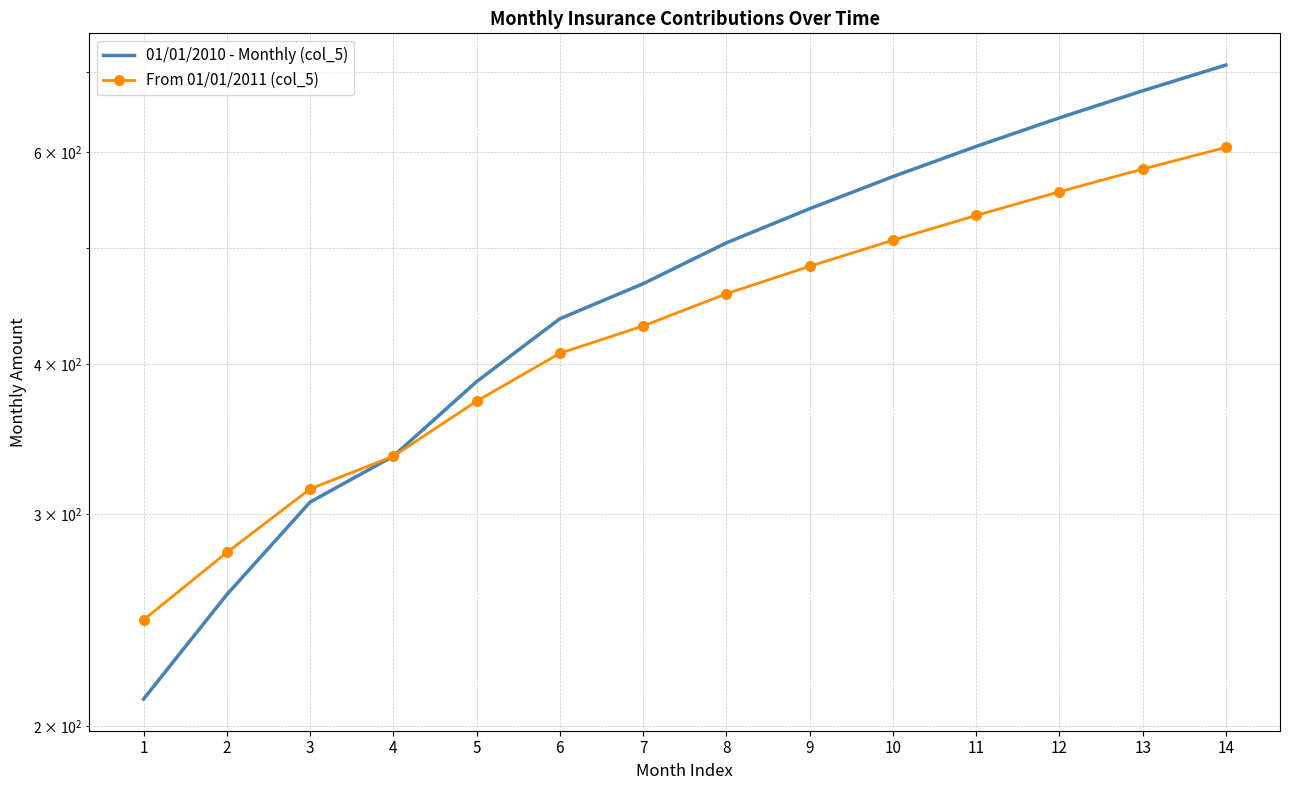

True or false: 01/01/2010 - Monthly (col_5) and From 01/01/2011 (col_5) intersect in this chart.

False